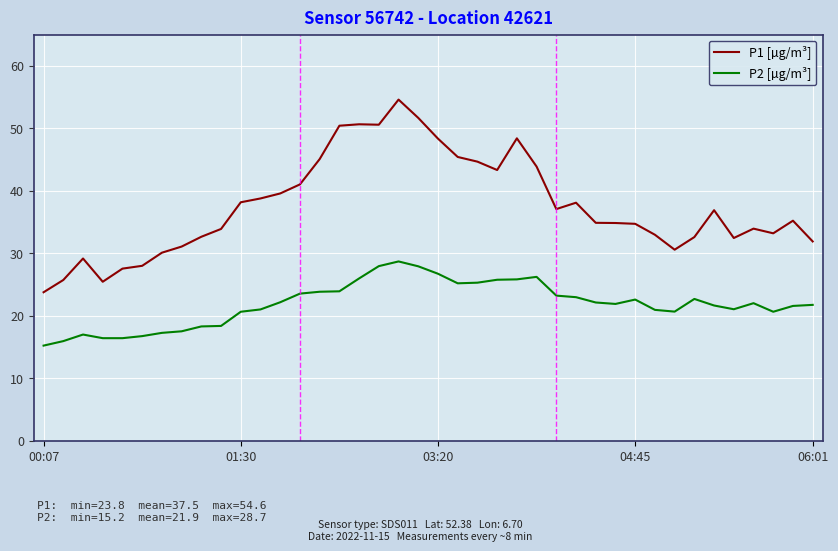

What is the difference between the second highest and minimum values in the P1 [µg/m³] series?

27.9